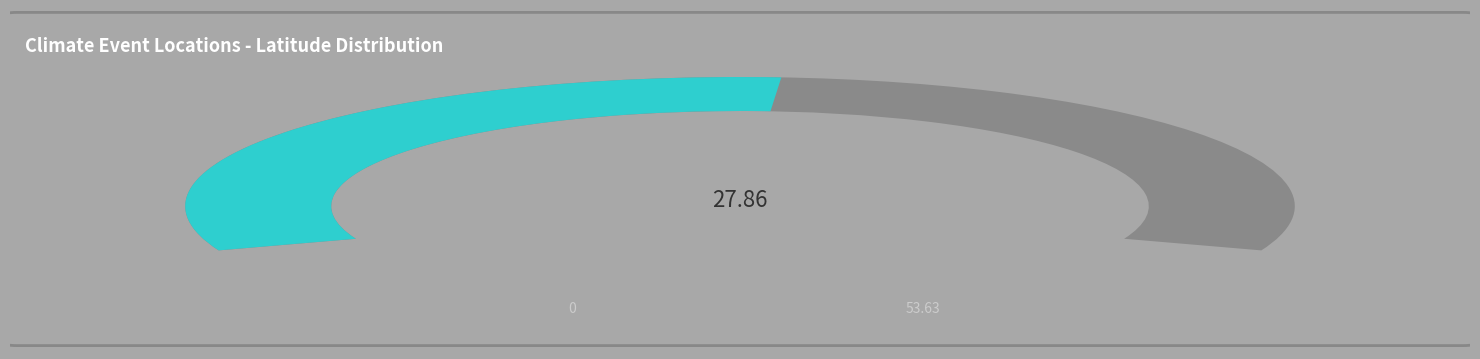

Count the number of slices in the pie.

2